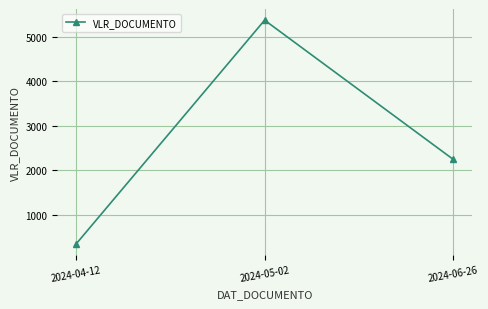

Count the number of categories in the chart.

3